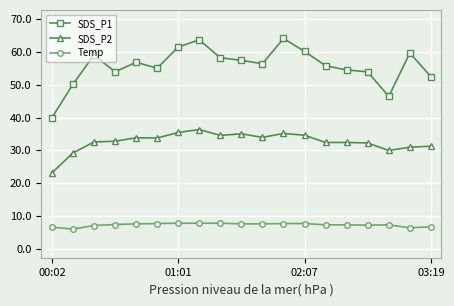

What is the value of the SDS_P2 point at the 14th from the left?

32.4